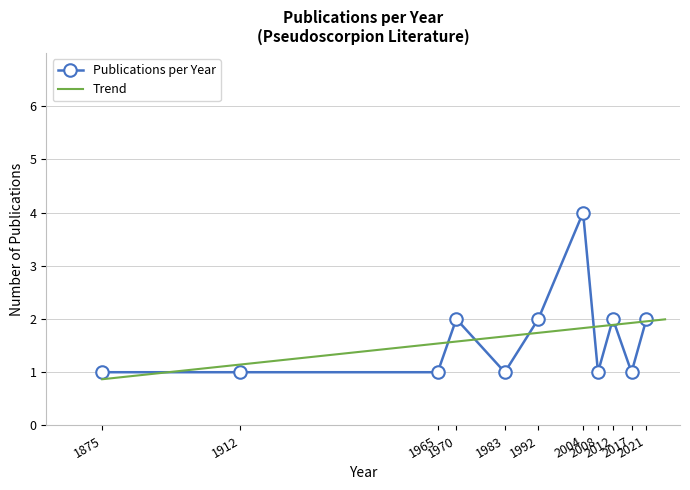

Where is the first local maximum?

1970